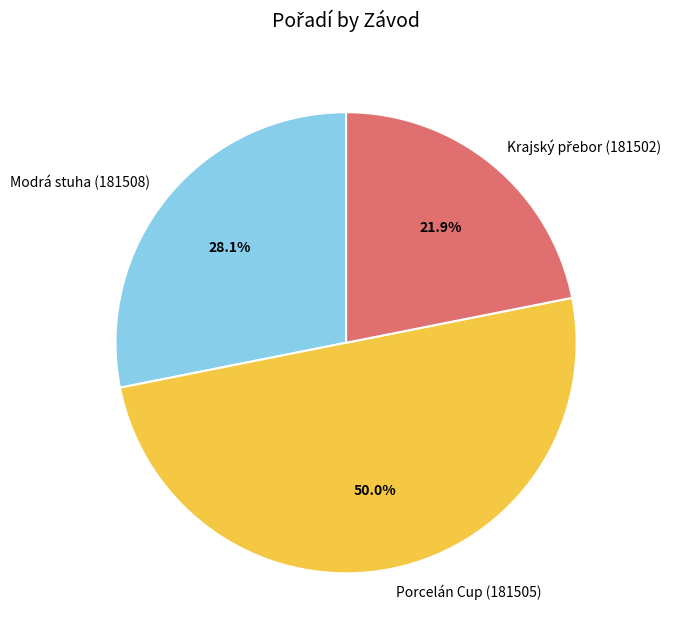

To the nearest percent, what portion does Porcelán Cup (181505) represent?

50%